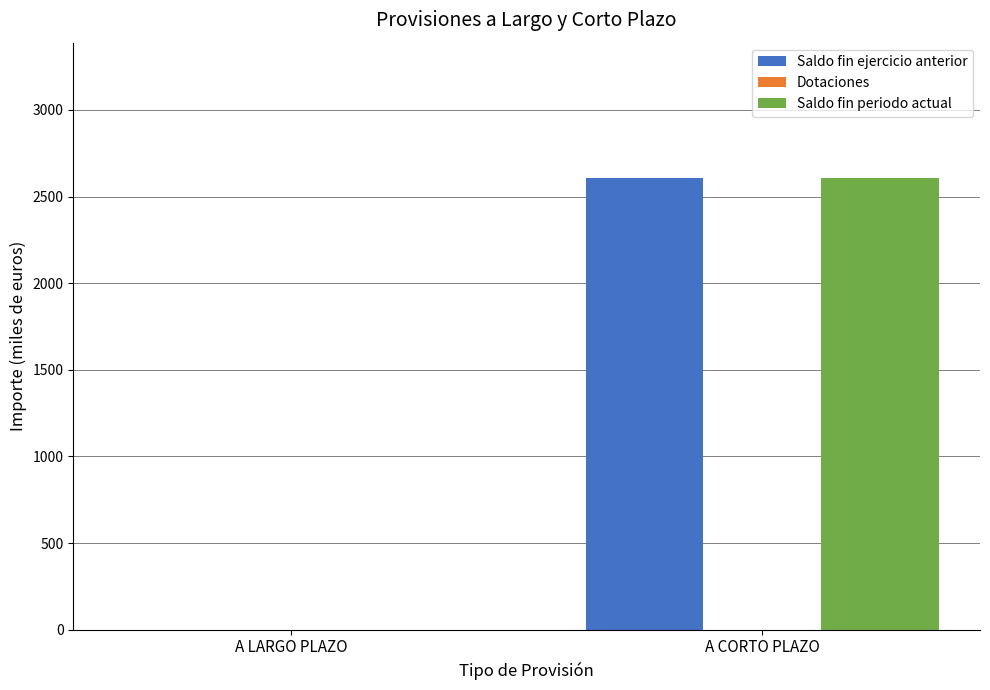

What is the sum of all Saldo fin periodo actual values?

2606.5